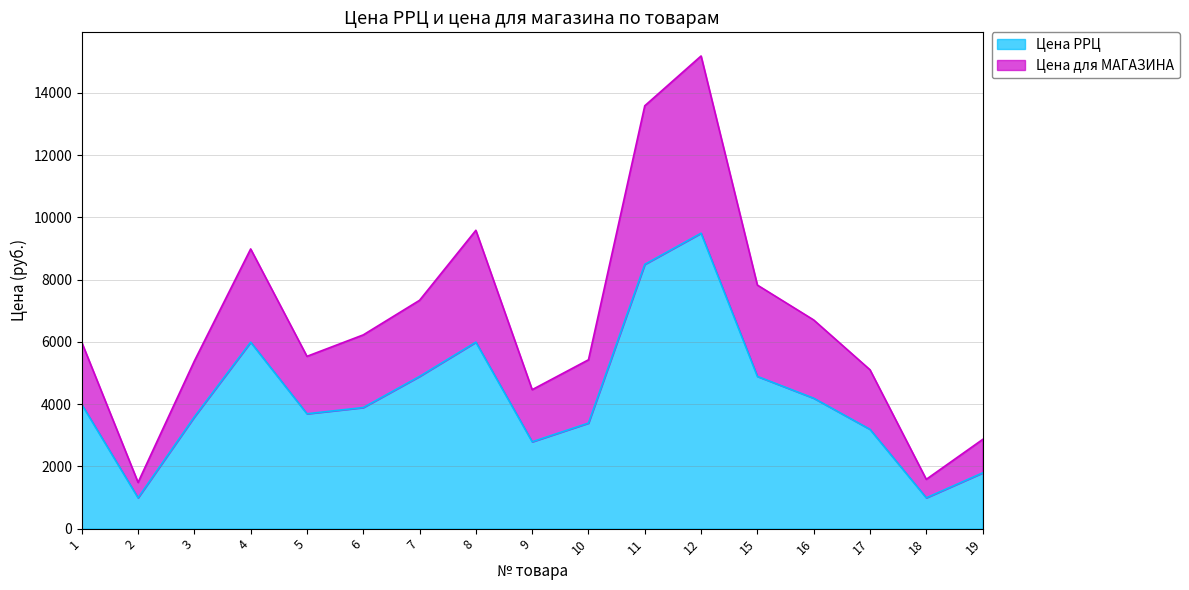

At which category does Цена для МАГАЗИНА reach its first local peak?

4